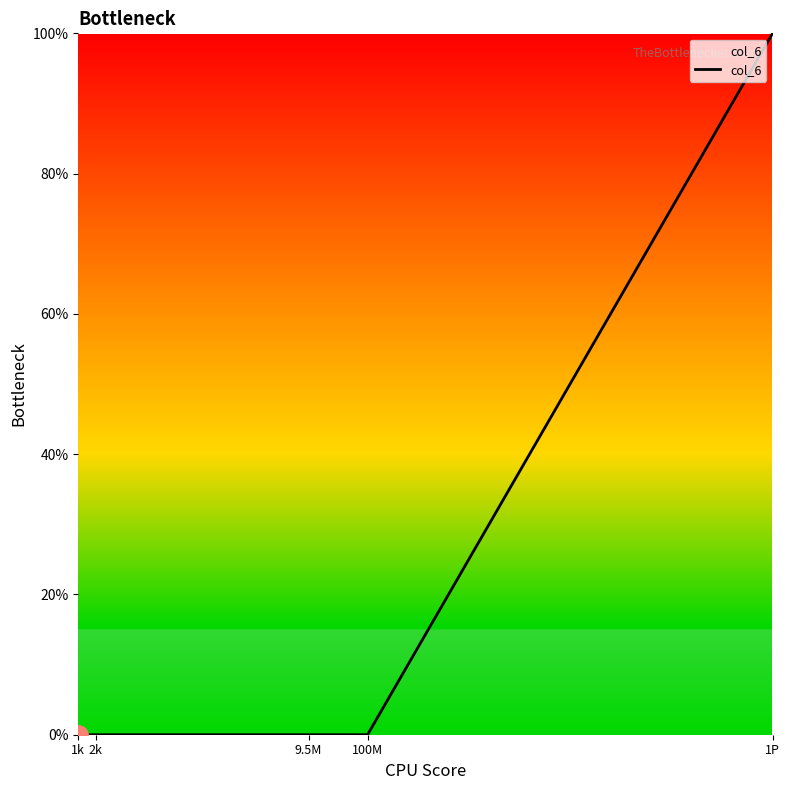

What is the greatest value displayed?

100.0